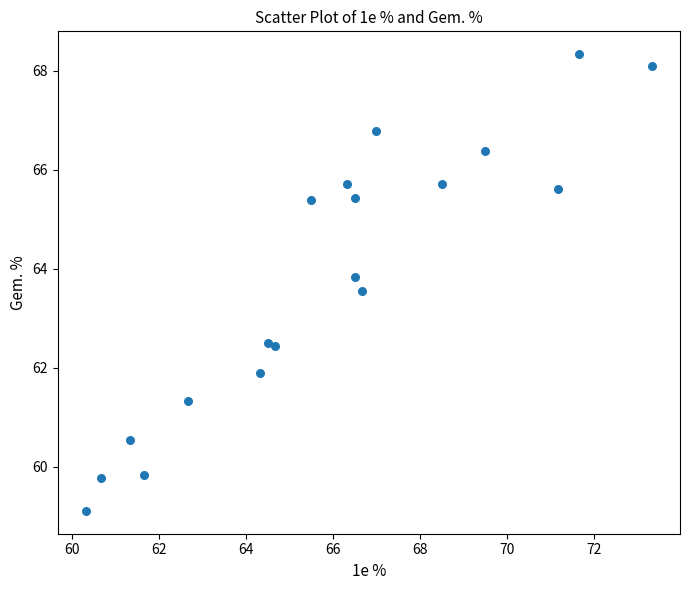

What is the range of Y values (max minus min)?

9.2